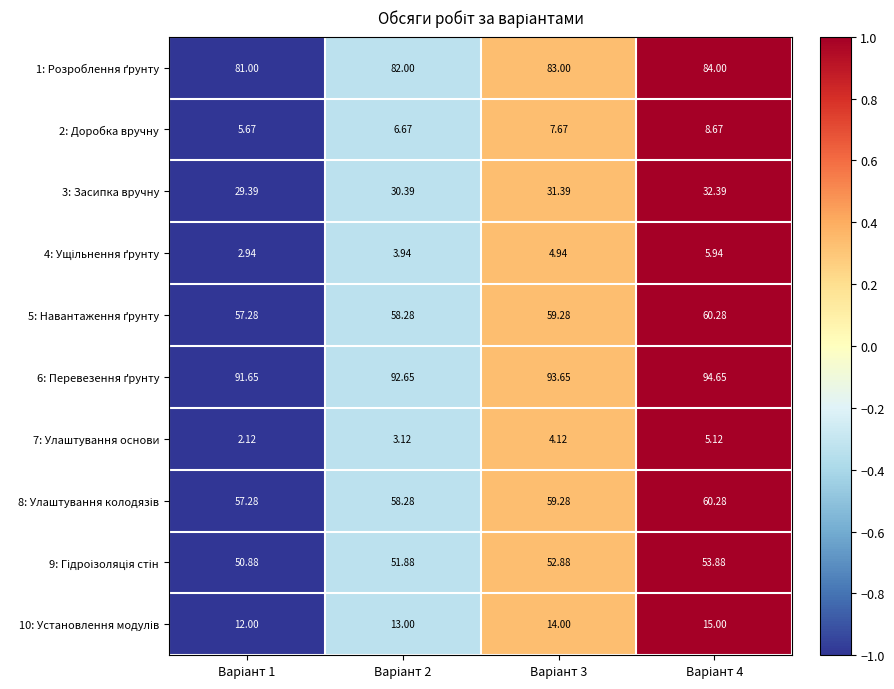

How many series are shown in this chart?

10